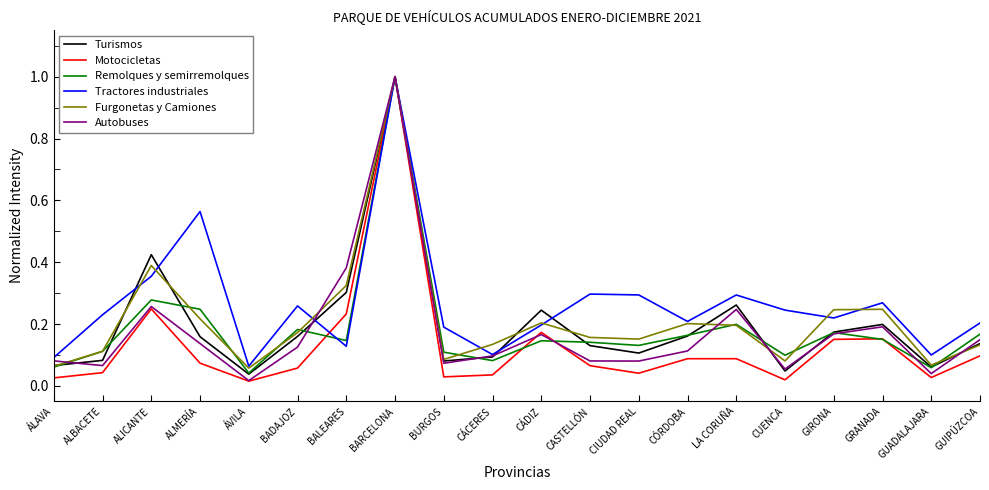

Which category has the highest value in the Tractores industriales series?

BARCELONA